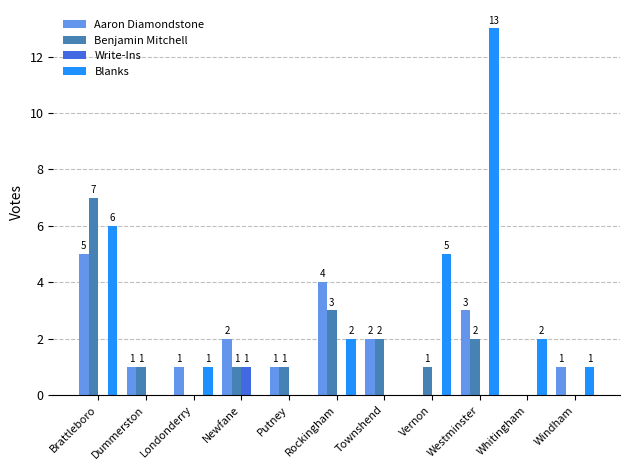

Which series has the largest range (max minus min)?

Blanks